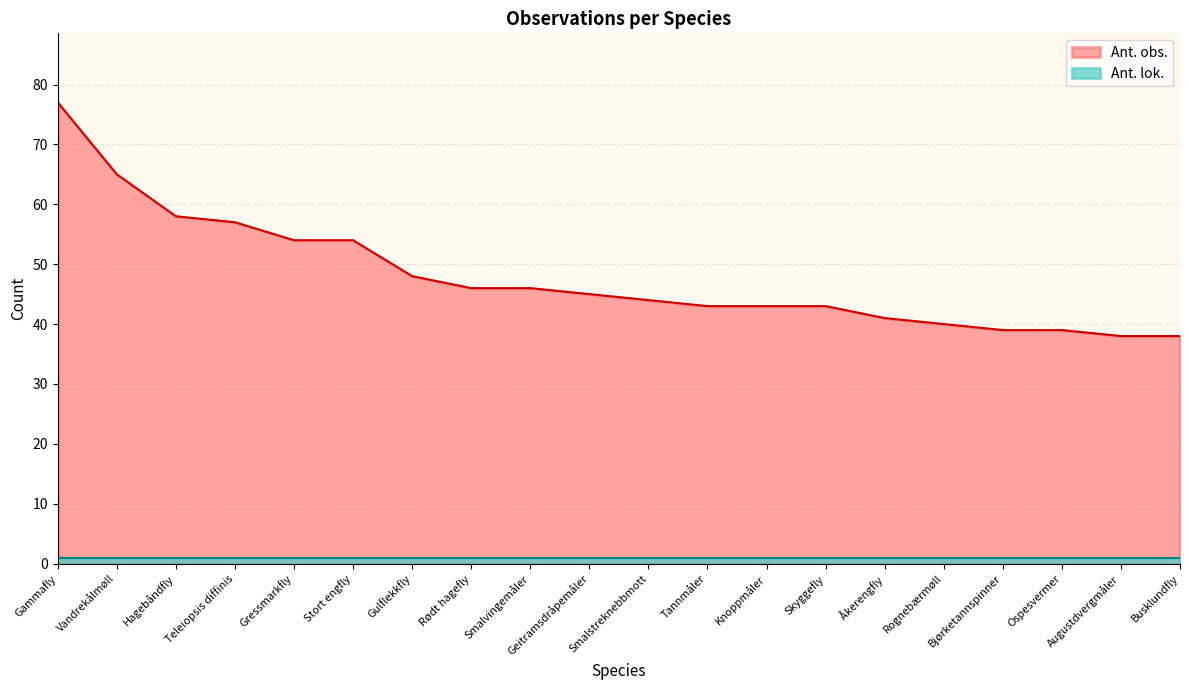

At which category does the chart reach its minimum across all series?

Augustdvergmåler